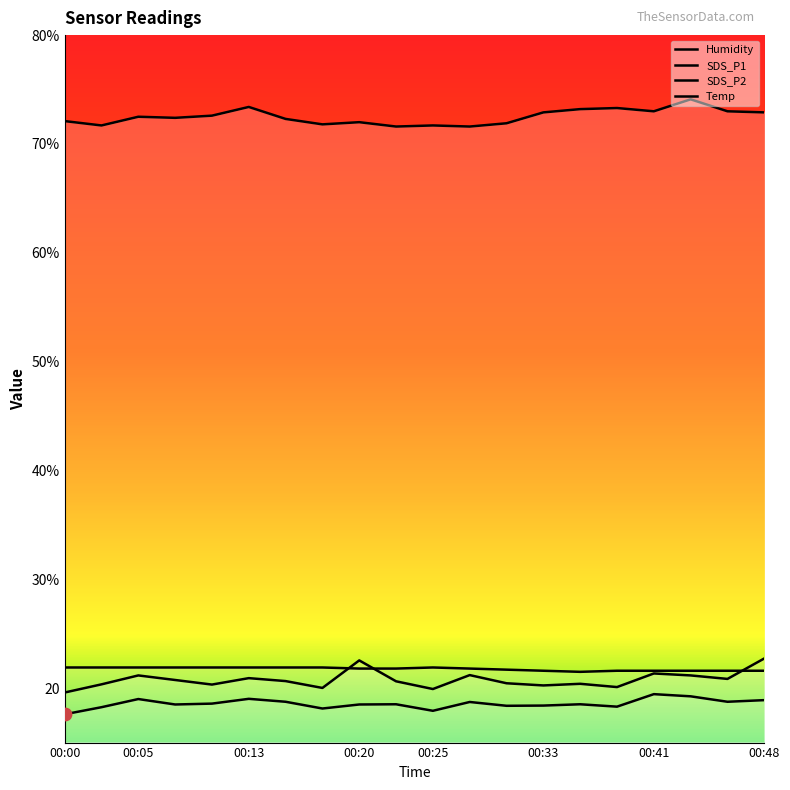

Which series has the largest total across all categories?

Humidity